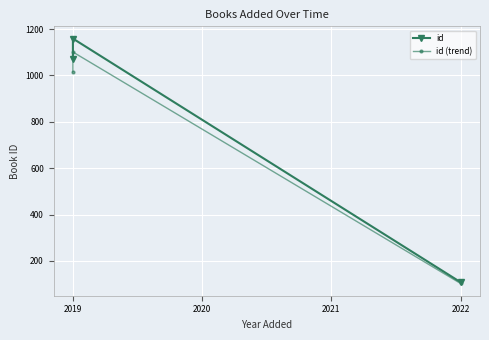

What are all the series names shown in the legend?

id, id (trend)